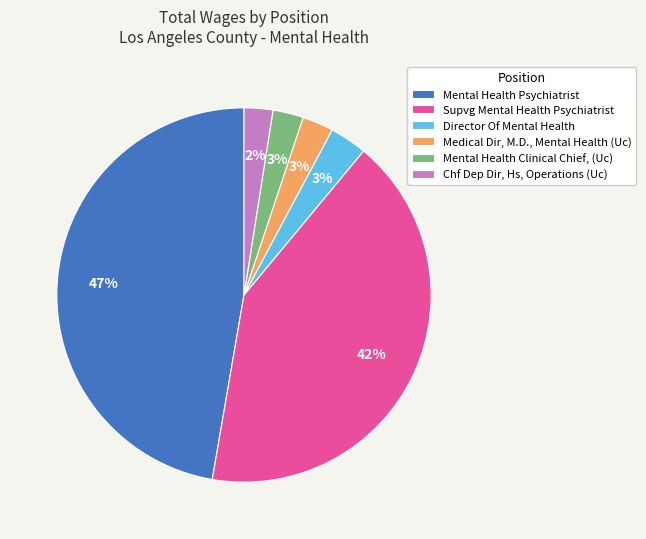

How many slices are in this pie chart?

6